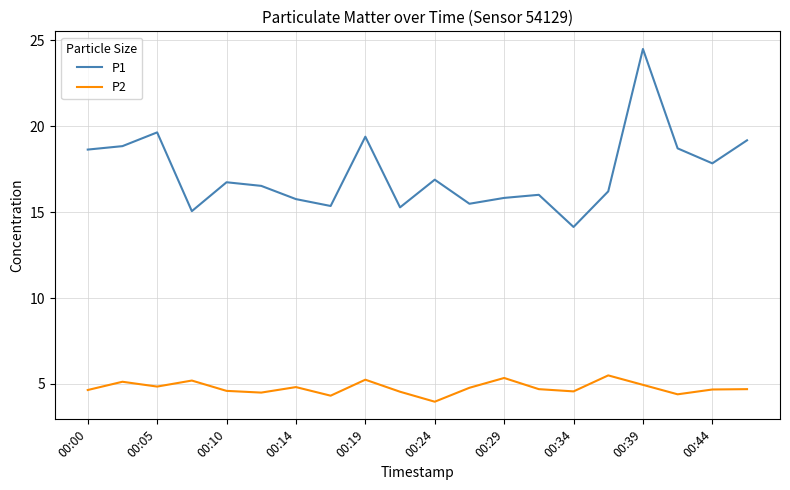

What is the maximum value for P2?

5.5